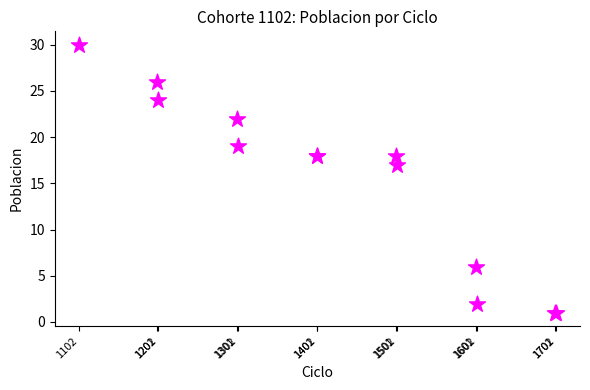

What Y value in the scatter plot is closest to 15?

17